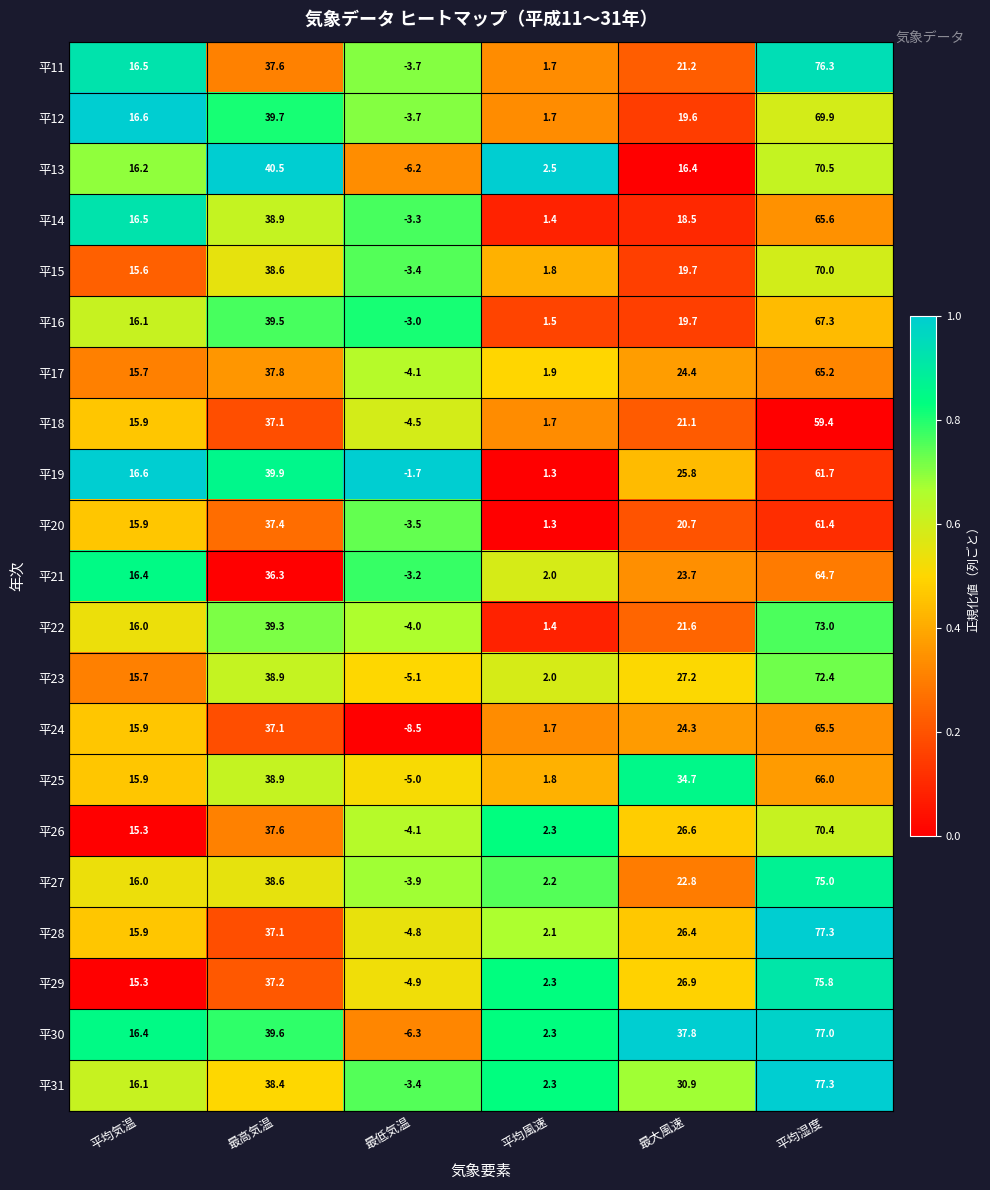

What is the difference between the 平24 values at 最大風速 and 最低気温?

32.8